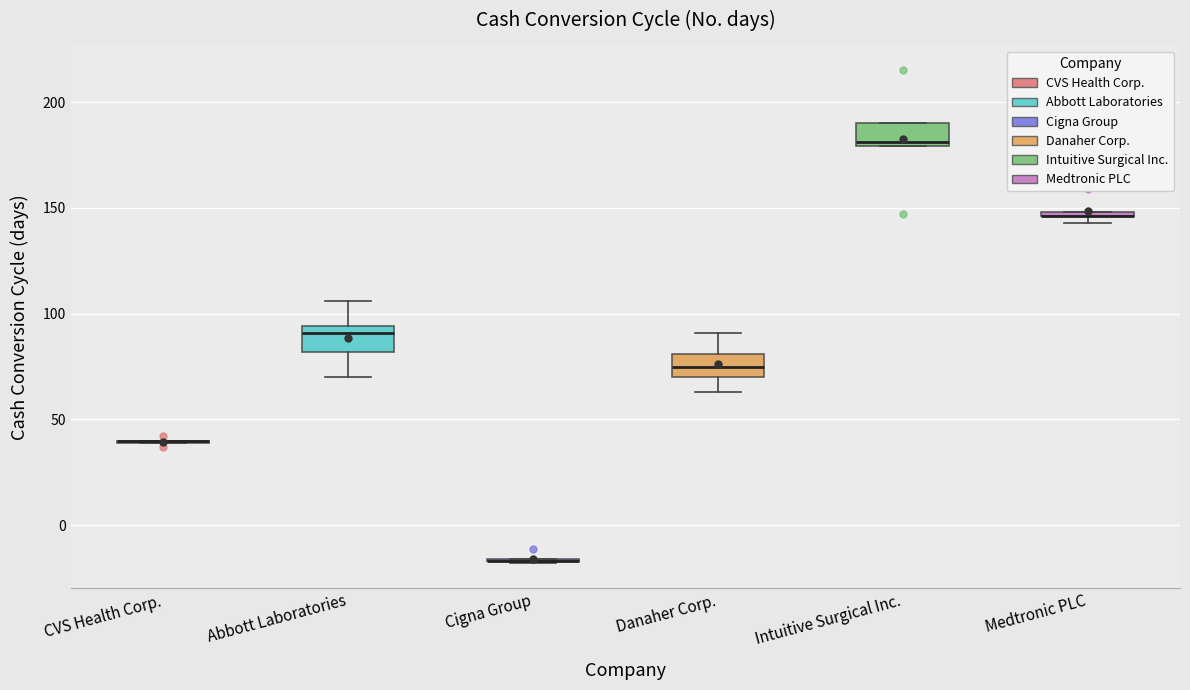

Where is the lower edge of the box for Medtronic PLC on the y-axis? The values are not printed on the chart, so give them approximately, as read against the axis.

145